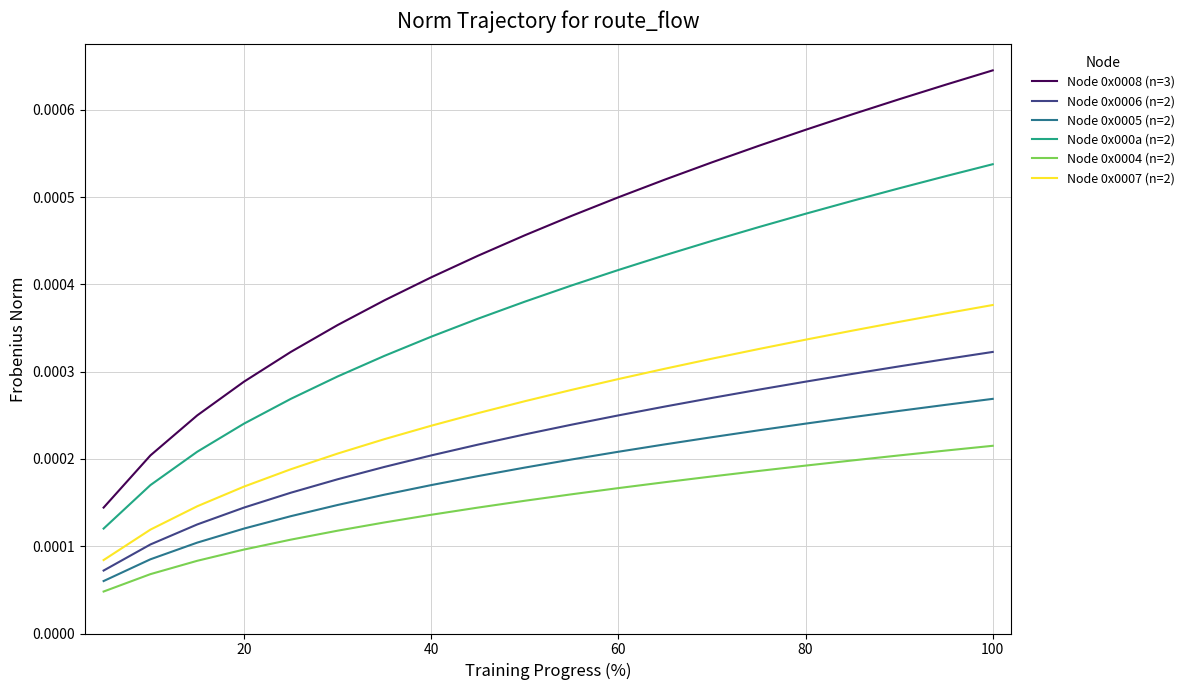

Count the Node 0x0008 (n=3) values in the range 0 to 1.

20